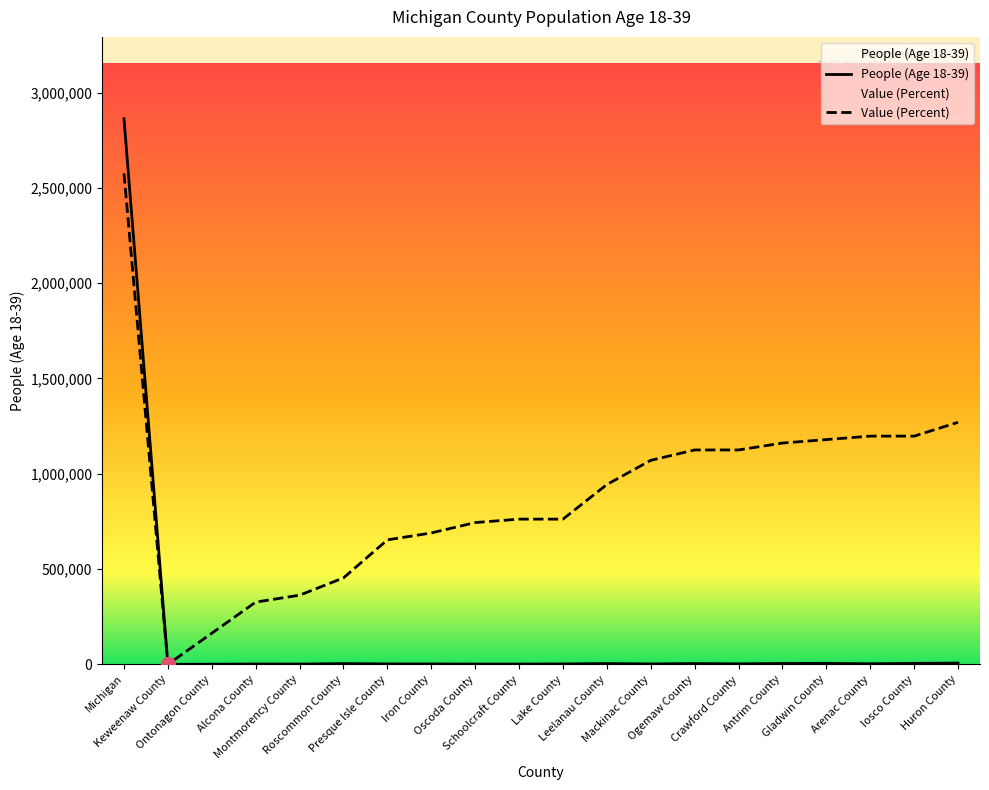

The People (Age 18-39) series shows 2677.0 at Crawford County. True or false?

True